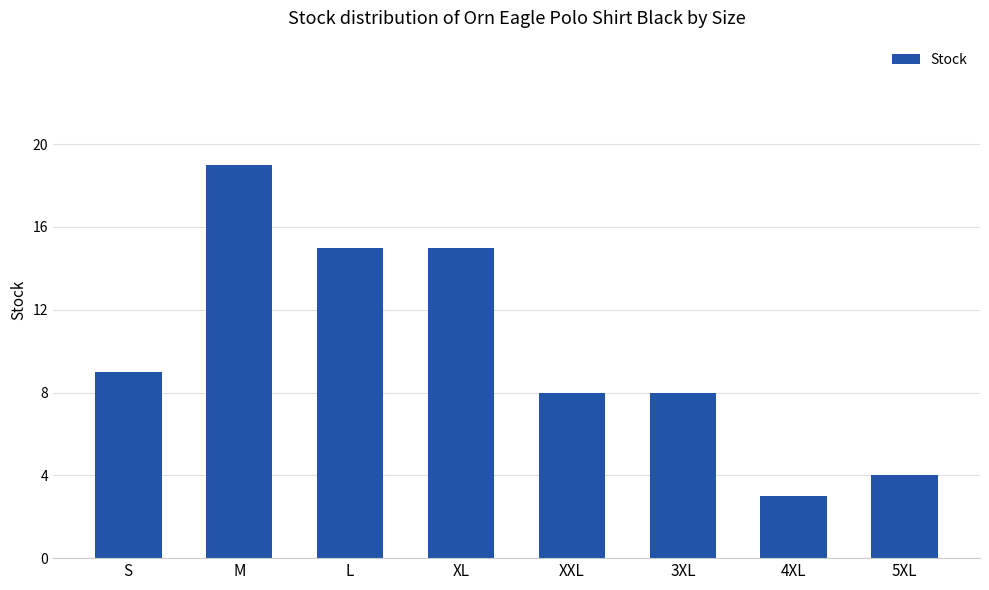

At which label is the value closest to 11?

S